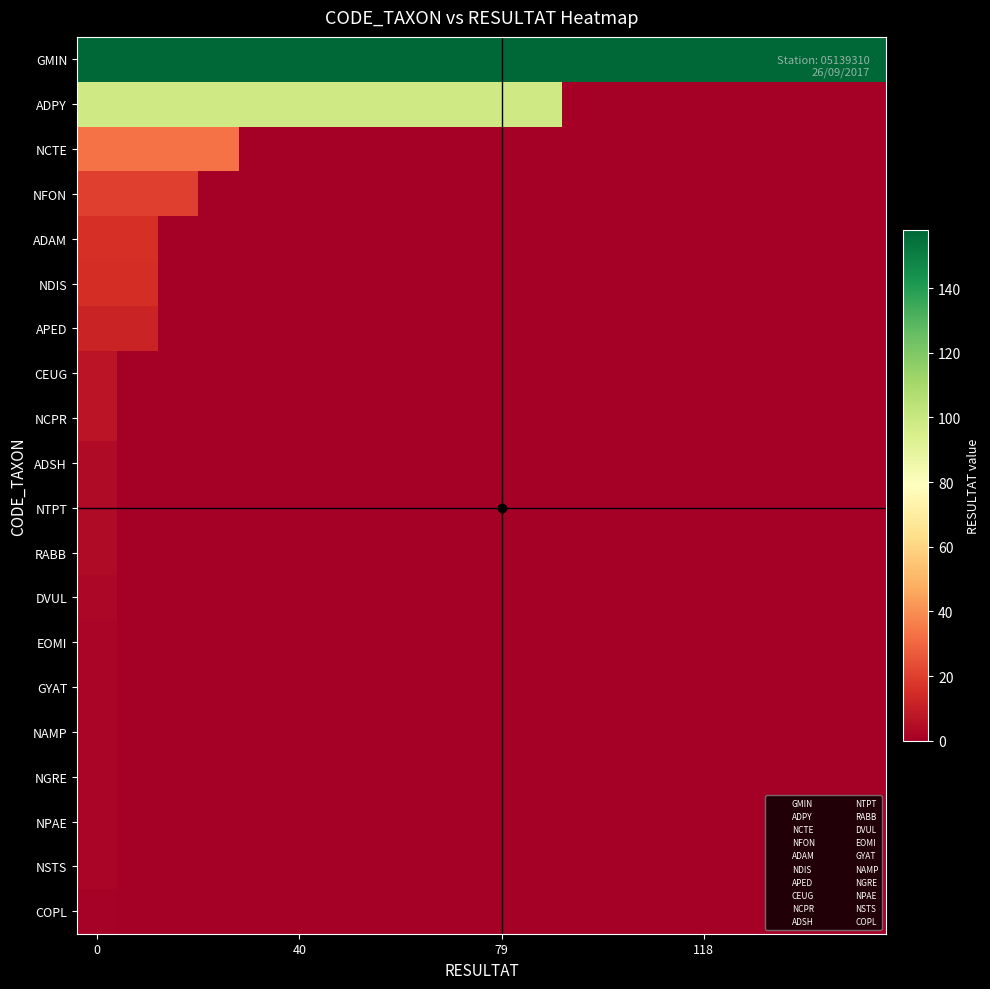

Reading left to right, what are all the values shown in this chart?

GMIN: 158	158	158	158	158	158	158	158	158	158	158	158	158	158	158	158	158	158	158	158
ADPY: 98	98	98	98	98	98	98	98	98	98	98	98	0	0	0	0	0	0	0	0
NCTE: 33	33	33	33	0	0	0	0	0	0	0	0	0	0	0	0	0	0	0	0
NFON: 20	20	20	0	0	0	0	0	0	0	0	0	0	0	0	0	0	0	0	0
ADAM: 16	16	0	0	0	0	0	0	0	0	0	0	0	0	0	0	0	0	0	0
NDIS: 15	15	0	0	0	0	0	0	0	0	0	0	0	0	0	0	0	0	0	0
APED: 12	12	0	0	0	0	0	0	0	0	0	0	0	0	0	0	0	0	0	0
CEUG: 7	0	0	0	0	0	0	0	0	0	0	0	0	0	0	0	0	0	0	0
NCPR: 7	0	0	0	0	0	0	0	0	0	0	0	0	0	0	0	0	0	0	0
ADSH: 4	0	0	0	0	0	0	0	0	0	0	0	0	0	0	0	0	0	0	0
NTPT: 4	0	0	0	0	0	0	0	0	0	0	0	0	0	0	0	0	0	0	0
RABB: 4	0	0	0	0	0	0	0	0	0	0	0	0	0	0	0	0	0	0	0
DVUL: 3	0	0	0	0	0	0	0	0	0	0	0	0	0	0	0	0	0	0	0
EOMI: 2	0	0	0	0	0	0	0	0	0	0	0	0	0	0	0	0	0	0	0
GYAT: 2	0	0	0	0	0	0	0	0	0	0	0	0	0	0	0	0	0	0	0
NAMP: 2	0	0	0	0	0	0	0	0	0	0	0	0	0	0	0	0	0	0	0
NGRE: 2	0	0	0	0	0	0	0	0	0	0	0	0	0	0	0	0	0	0	0
NPAE: 2	0	0	0	0	0	0	0	0	0	0	0	0	0	0	0	0	0	0	0
NSTS: 2	0	0	0	0	0	0	0	0	0	0	0	0	0	0	0	0	0	0	0
COPL: 1	0	0	0	0	0	0	0	0	0	0	0	0	0	0	0	0	0	0	0